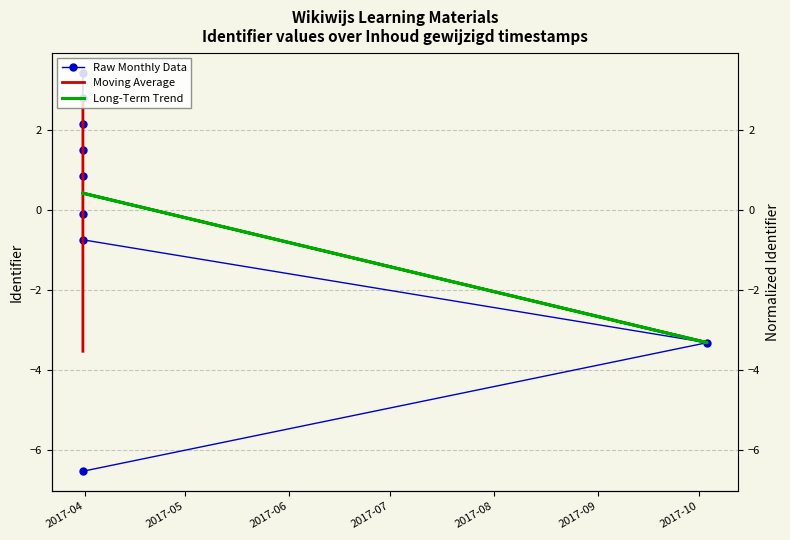

Count the number of values greater than 0.

5